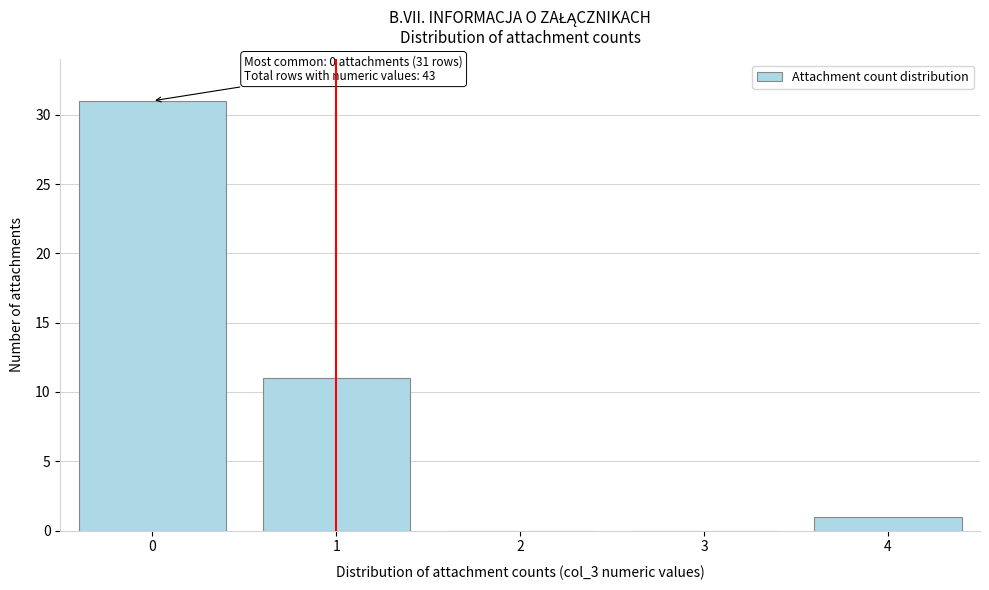

Reading left to right, transcribe all the data shown in this chart.

0=31	1=11	2=0	3=0	4=1